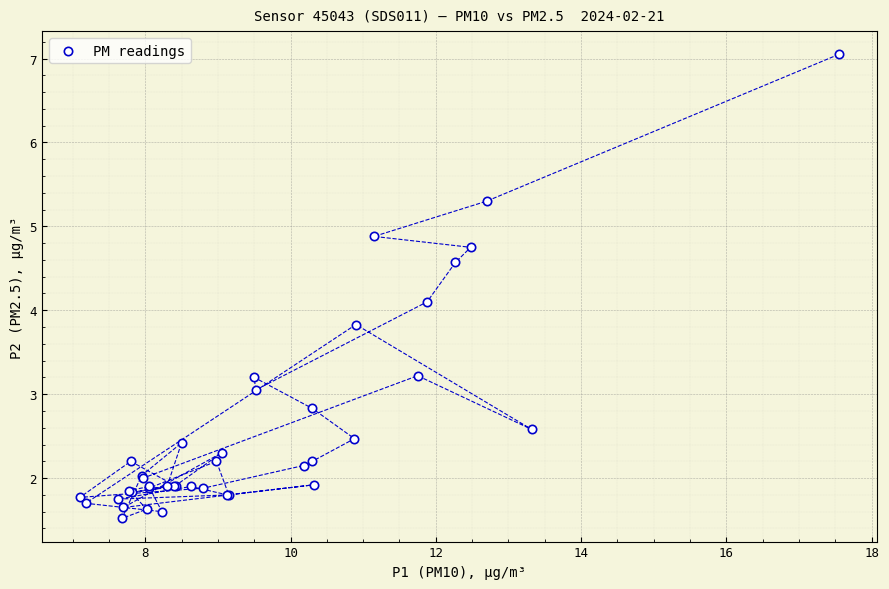

What Y value in the scatter plot is closest to 4?

4.1